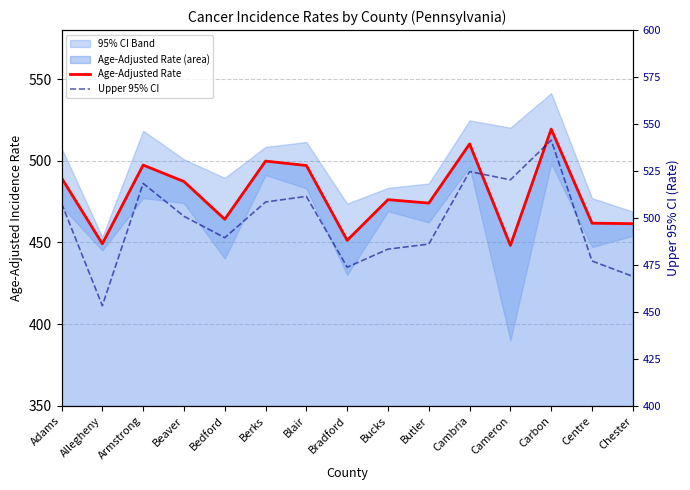

How many data points in Age-Adjusted Rate are above 476?

8